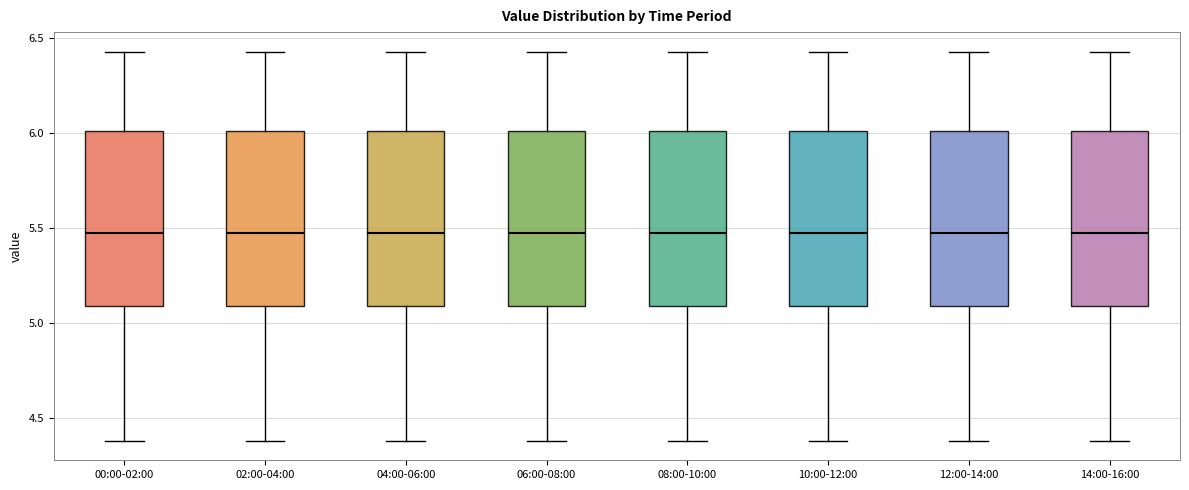

Reading left to right, read every box against the y-axis: the position of its median line, the range the box covers, and the ends of its whiskers. The values are not printed on the chart, so give them approximately, as read against the axis.

00:00-02:00: median 5.50, box 5.10 to 6.00, whiskers 4.40 to 6.45
02:00-04:00: median 5.50, box 5.10 to 6.00, whiskers 4.40 to 6.45
04:00-06:00: median 5.50, box 5.10 to 6.00, whiskers 4.40 to 6.45
06:00-08:00: median 5.50, box 5.10 to 6.00, whiskers 4.40 to 6.45
08:00-10:00: median 5.50, box 5.10 to 6.00, whiskers 4.40 to 6.45
10:00-12:00: median 5.50, box 5.10 to 6.00, whiskers 4.40 to 6.45
12:00-14:00: median 5.50, box 5.10 to 6.00, whiskers 4.40 to 6.45
14:00-16:00: median 5.50, box 5.10 to 6.00, whiskers 4.40 to 6.45